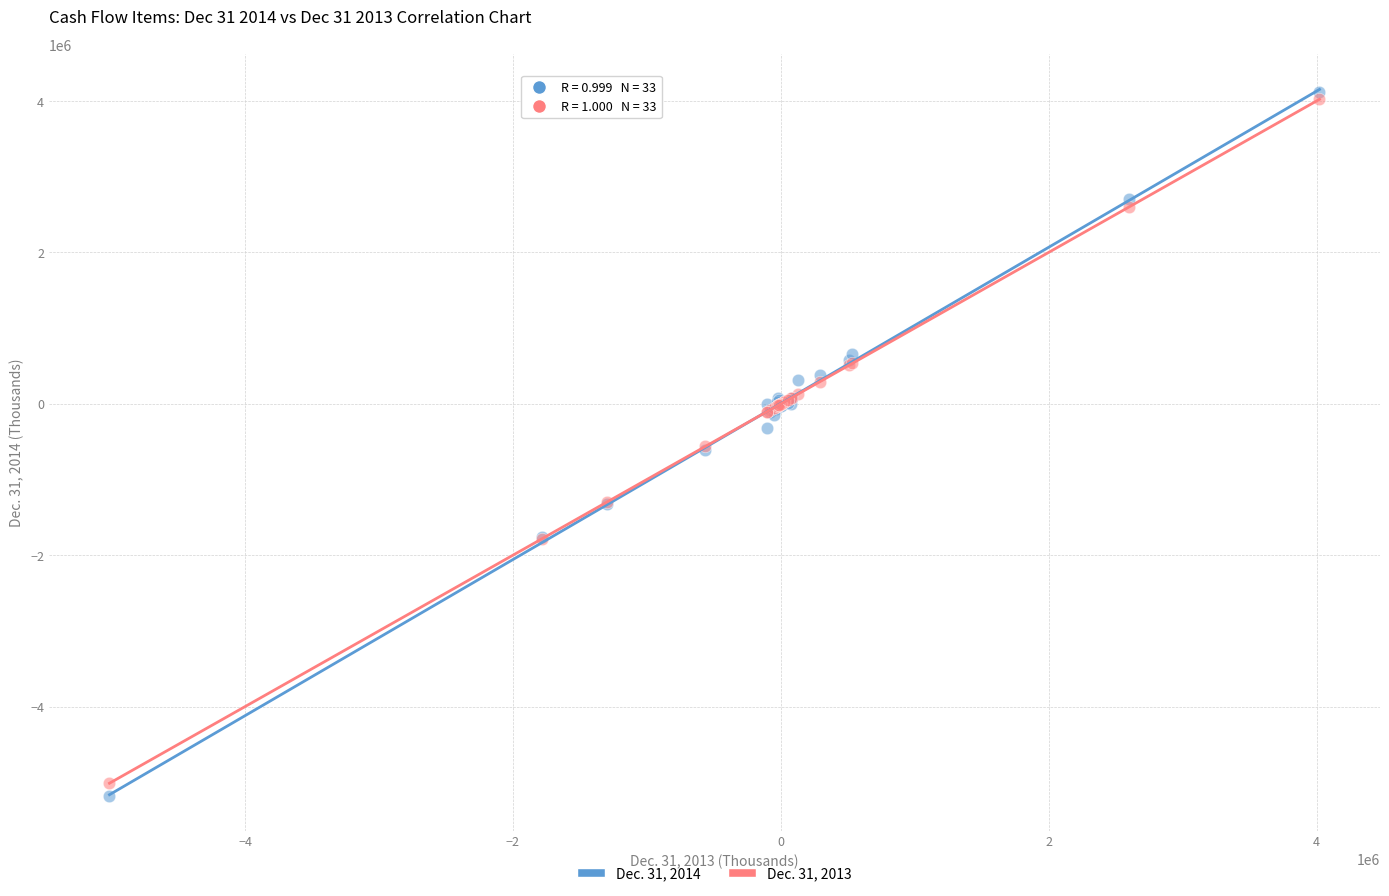

Which series reaches the minimum Y coordinate?

Dec. 31, 2014